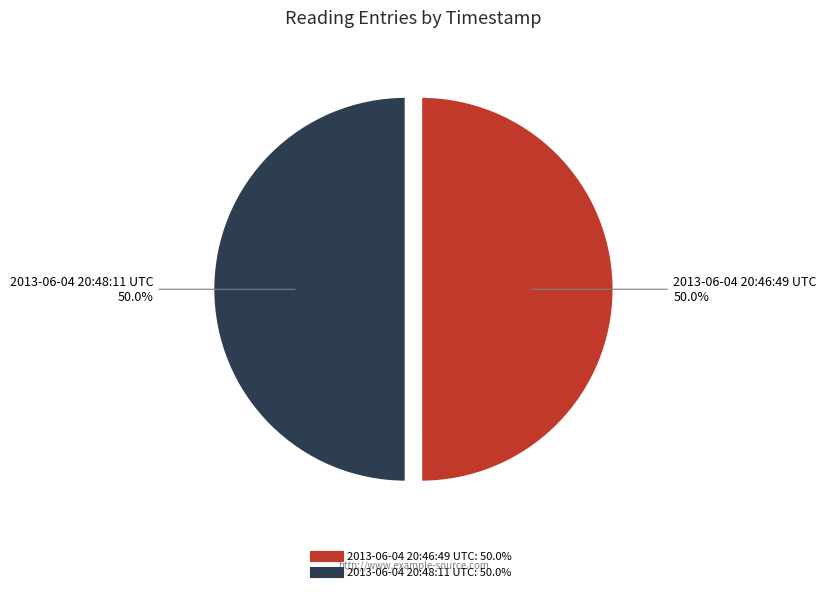

What is the total percentage of 2013-06-04 20:46:49 UTC and 2013-06-04 20:48:11 UTC?

100.0%